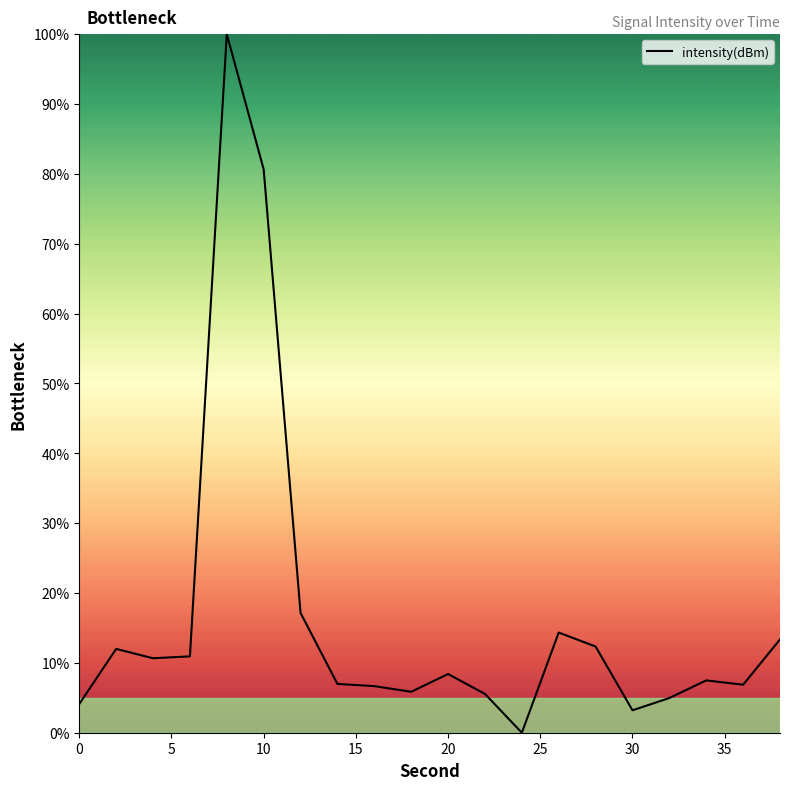

What is the greatest value displayed?

100.0